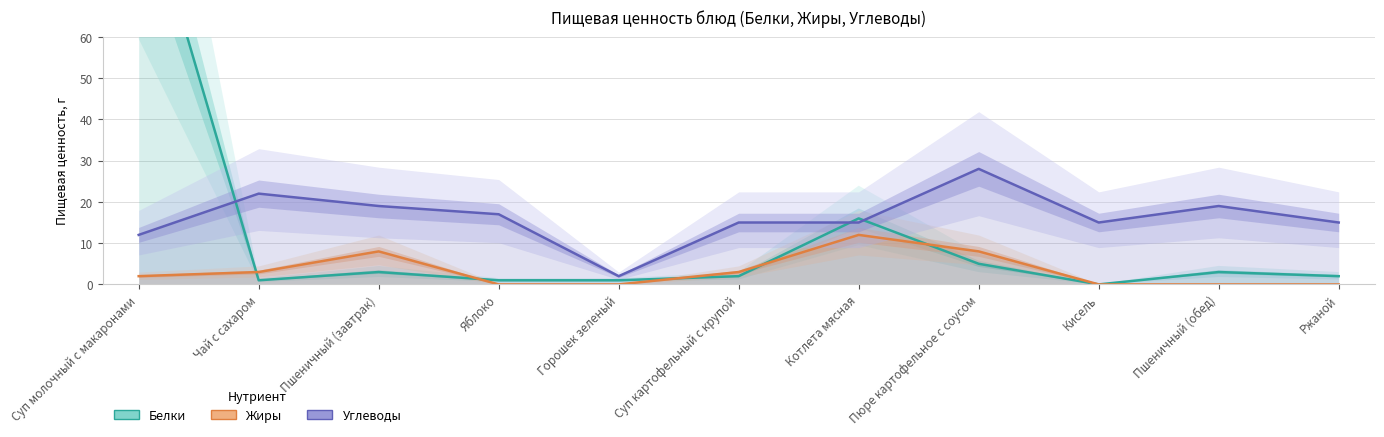

What is the average value of the Белки series?

12